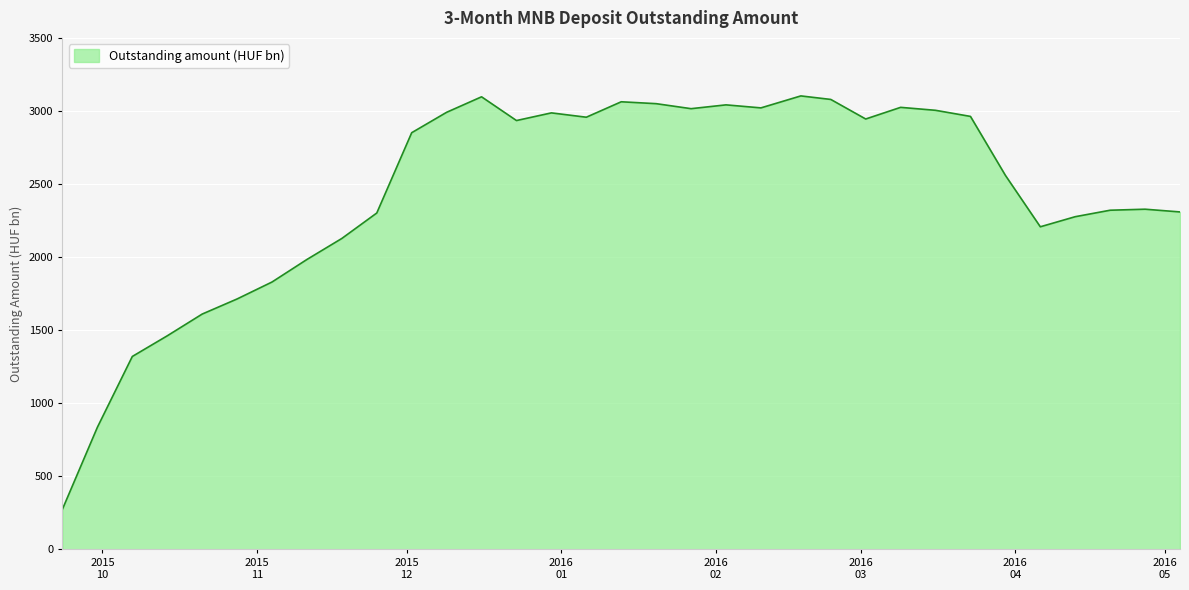

What is the minimum value shown in the chart?

275.4